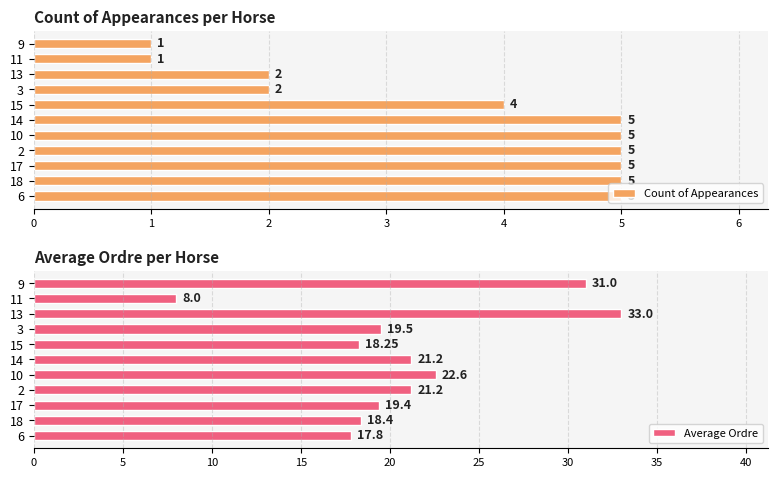

True or false: Count of Appearances has a value of 4 at 15.

True